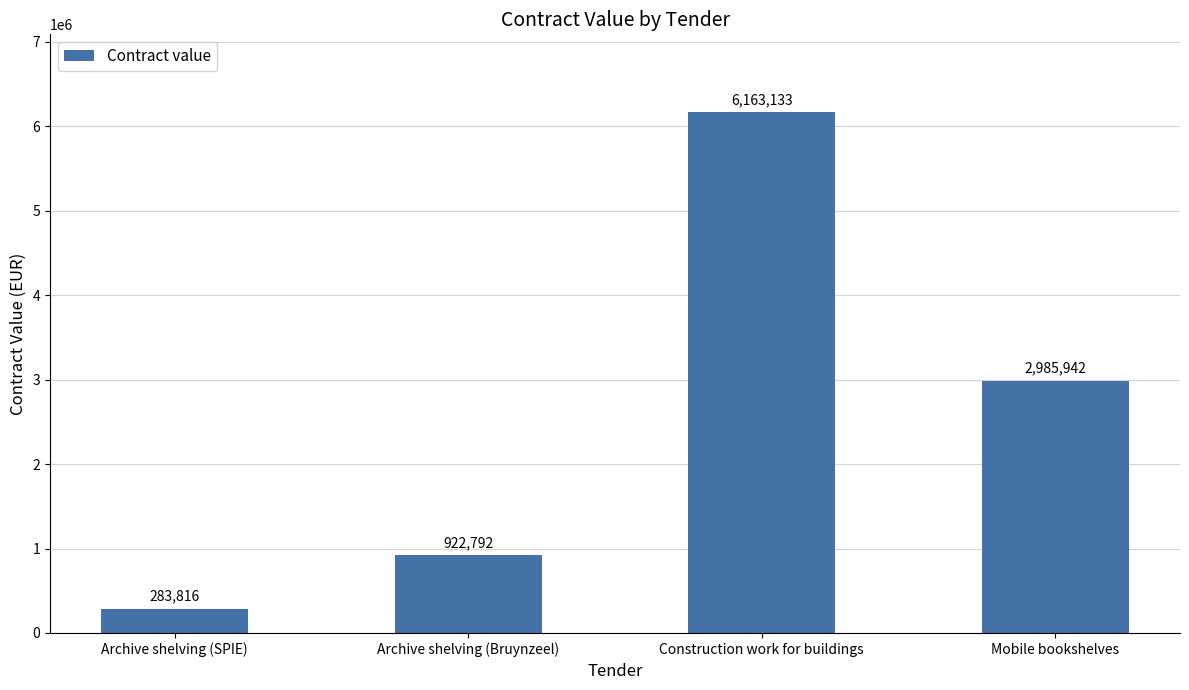

At which category does the chart reach its peak across all series?

Construction work for buildings